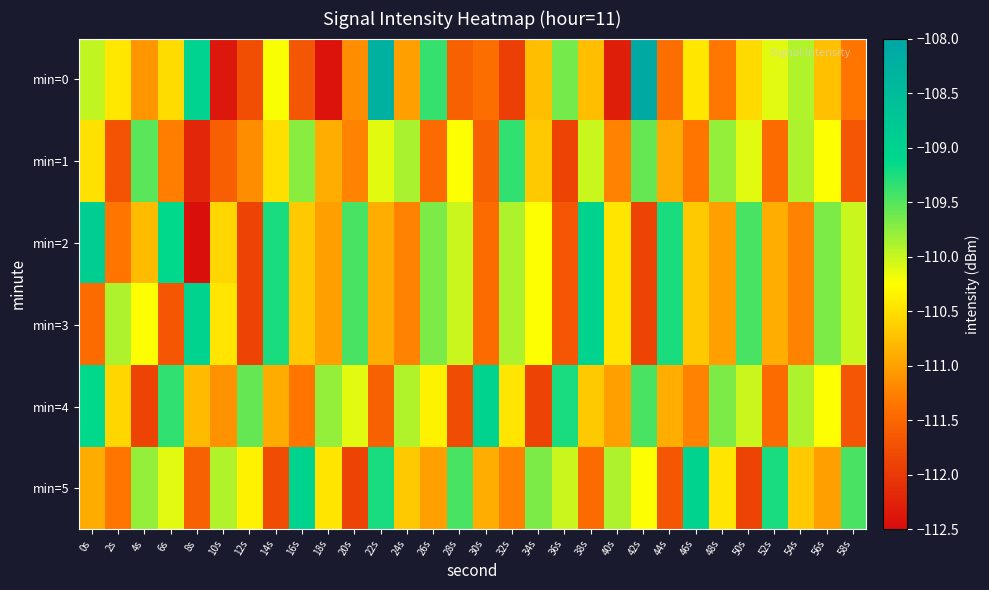

Rank the series at 26s from highest to lowest value.

min=0, min=2, min=3, min=4, min=5, min=1